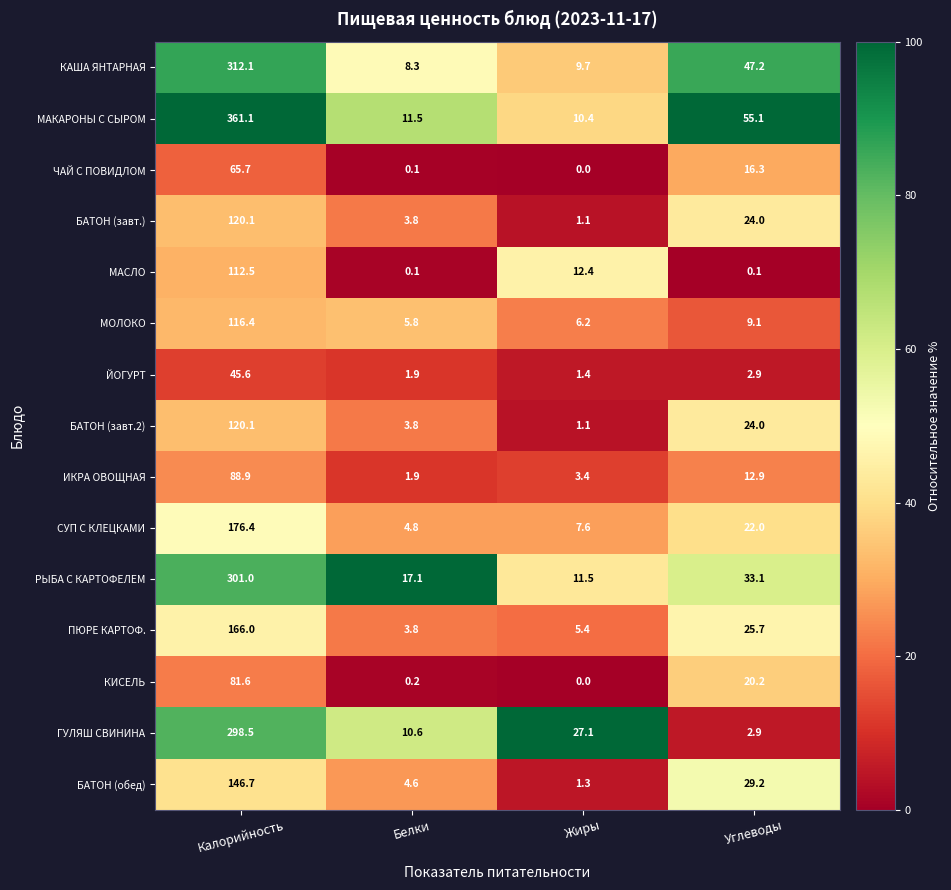

What is the total value across all series at Калорийность?

2512.7